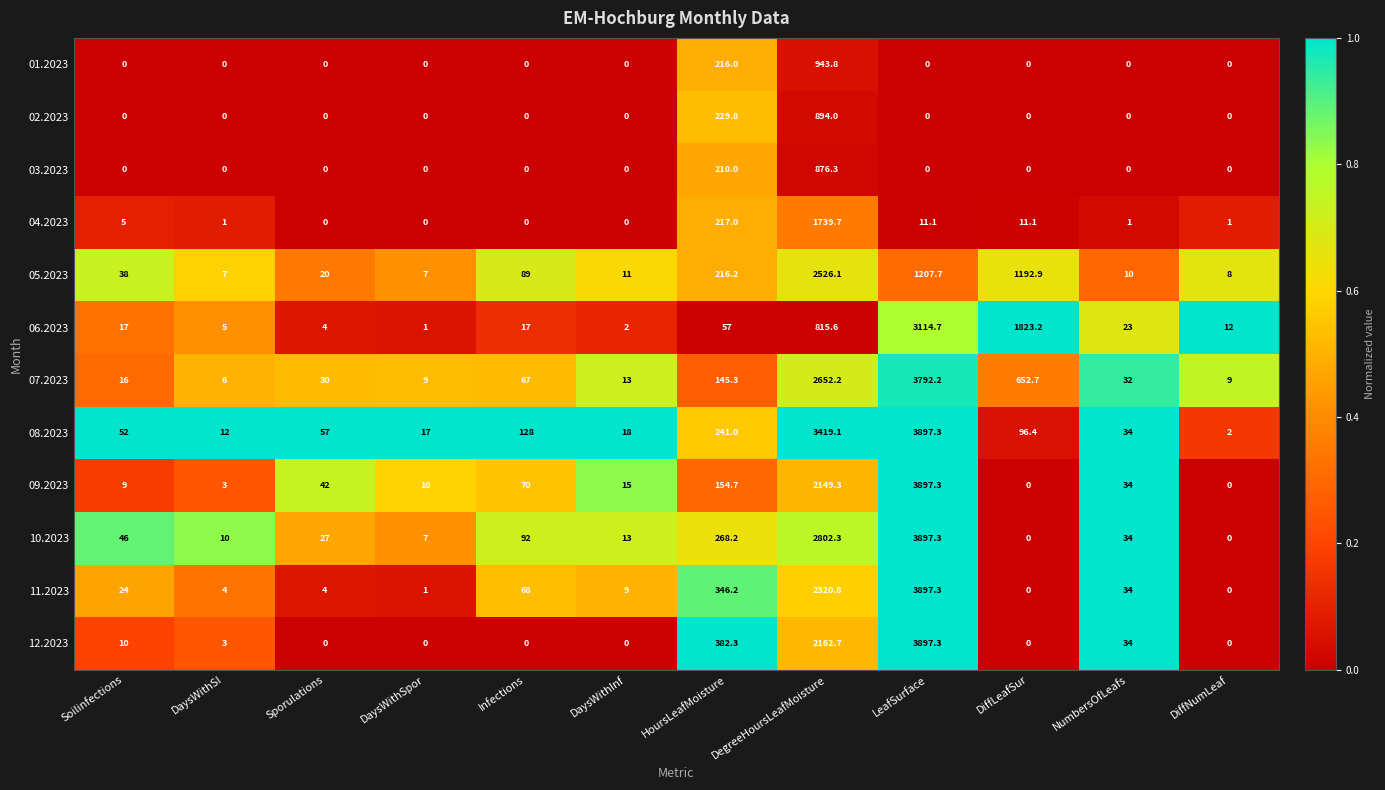

What is the difference between the 12.2023 values at DaysWithSpor and DaysWithSI?

3.0